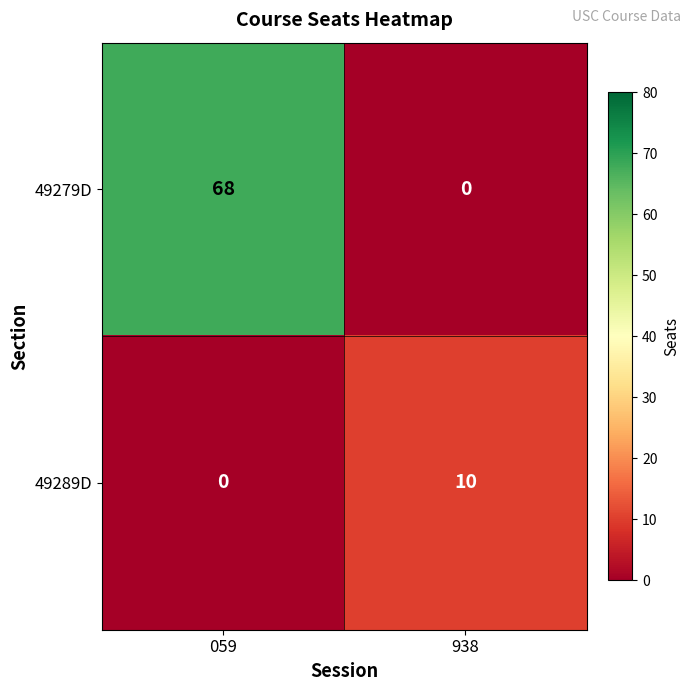

Reading right to left, list all the values displayed in this chart.

49279D: 938=0	059=68
49289D: 938=10	059=0